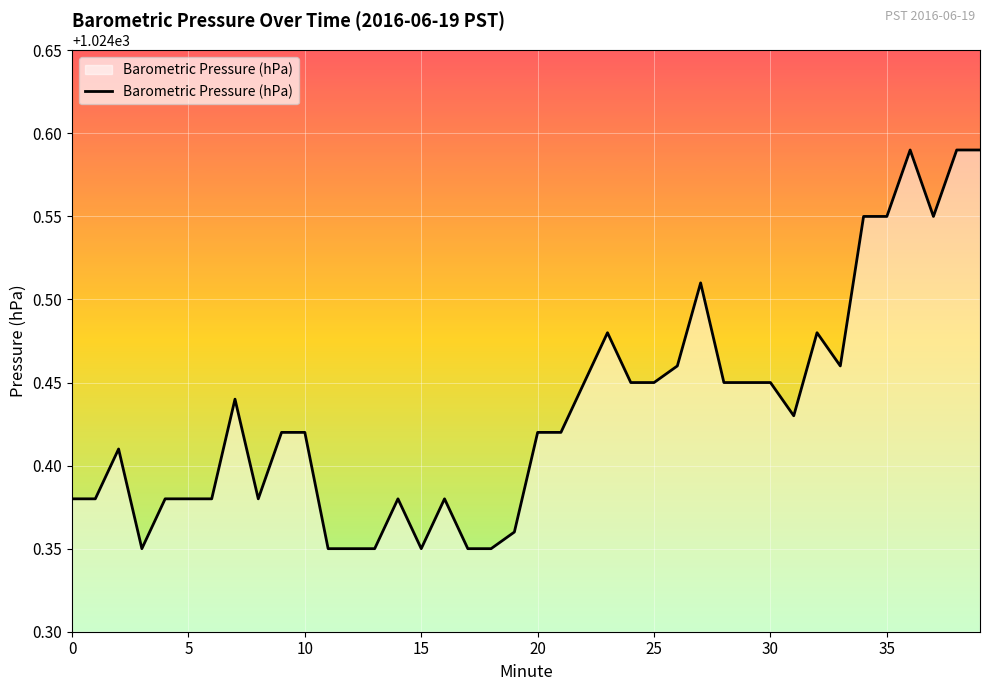

How many lines are shown in the chart?

1